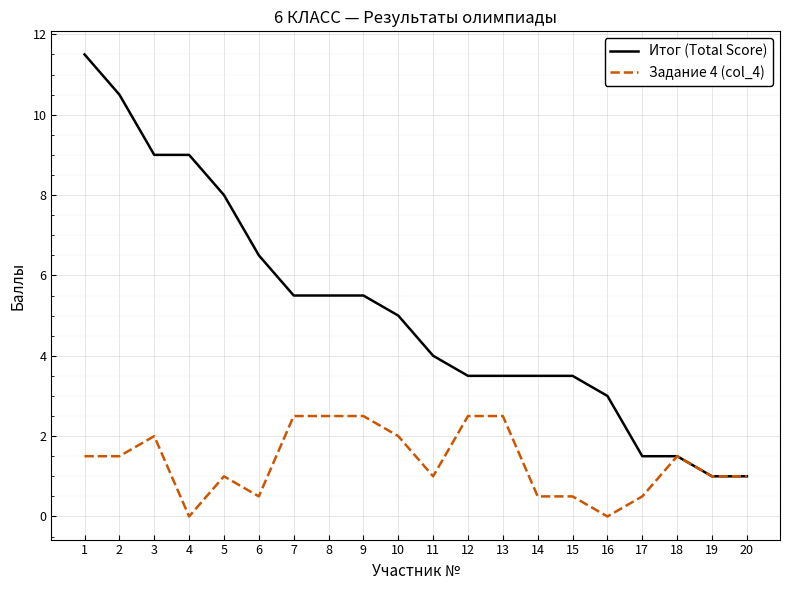

Where is the first local maximum for Задание 4 (col_4)?

3